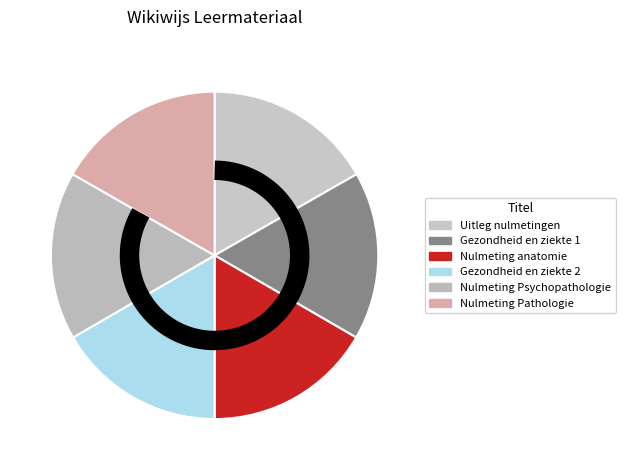

Rank the categories by value from highest to lowest.

Uitleg nulmetingen, Nulmeting Pathologie, Gezondheid en ziekte 2, Gezondheid en ziekte 1, Nulmeting Psychopathologie, Nulmeting anatomie en fysiologie